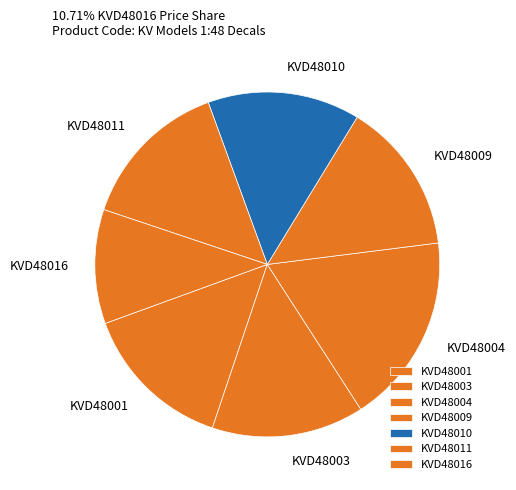

Is KVD48016 the majority of the pie?

No